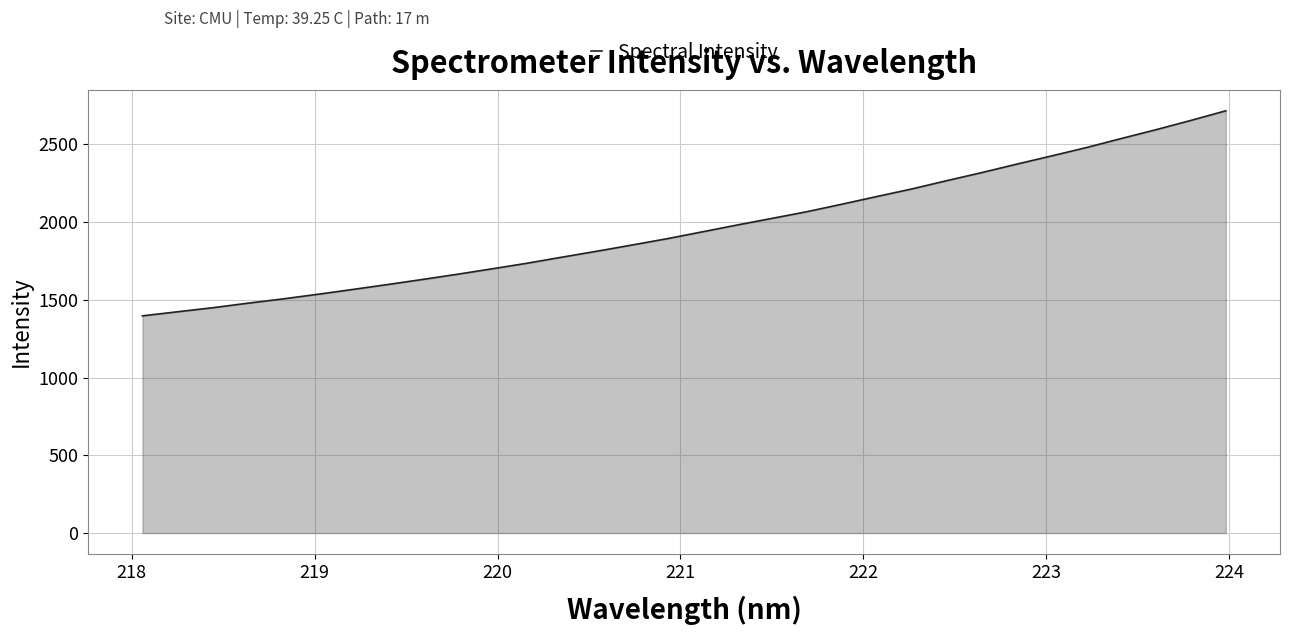

What is the minimum value shown in the chart?

1397.5